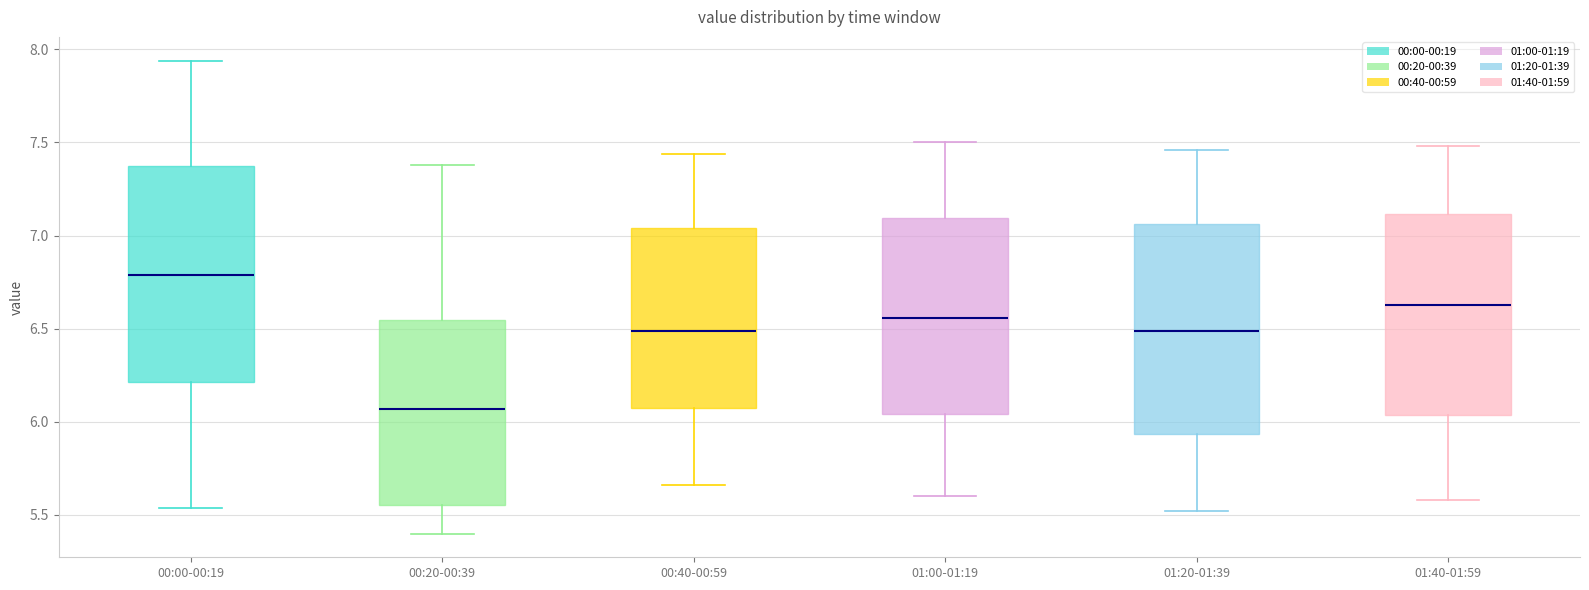

Which box has the highest median line?

00:00-00:19